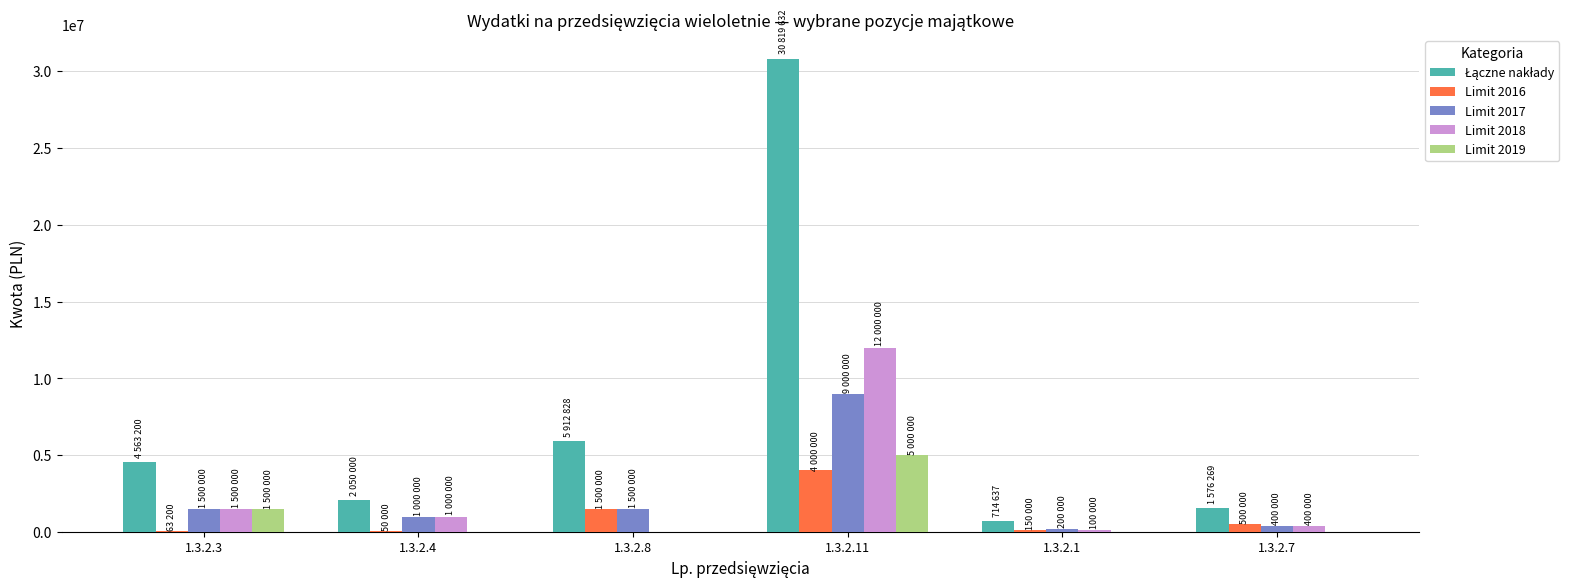

At which category is the sum across all series the highest?

1.3.2.11